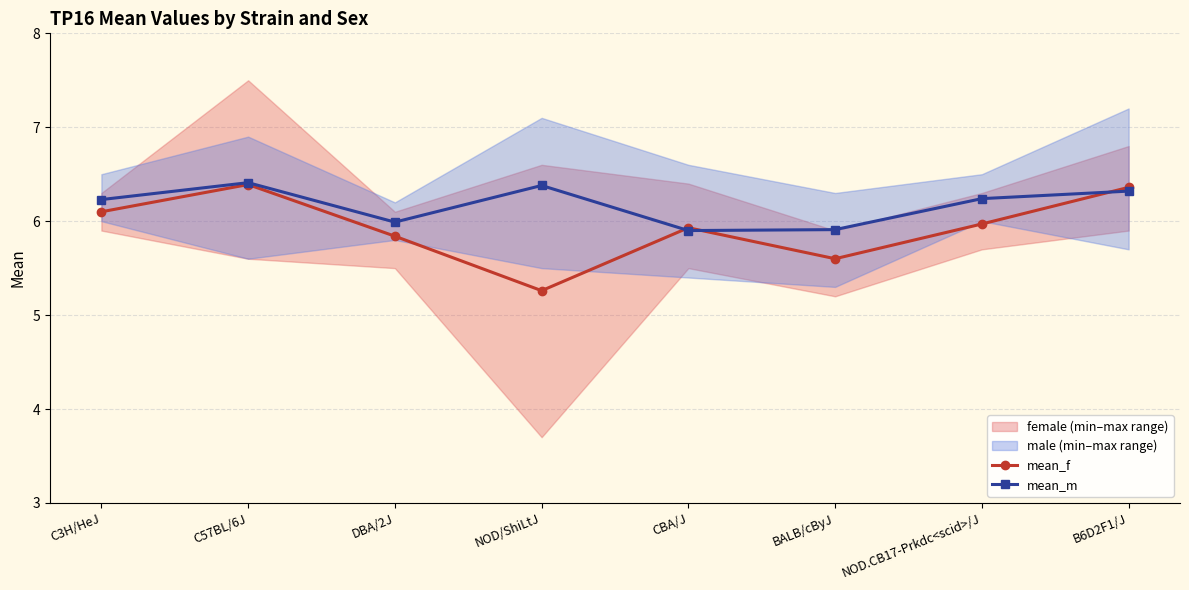

What is the difference between the highest and lowest values at NOD/ShiLtJ?

1.1